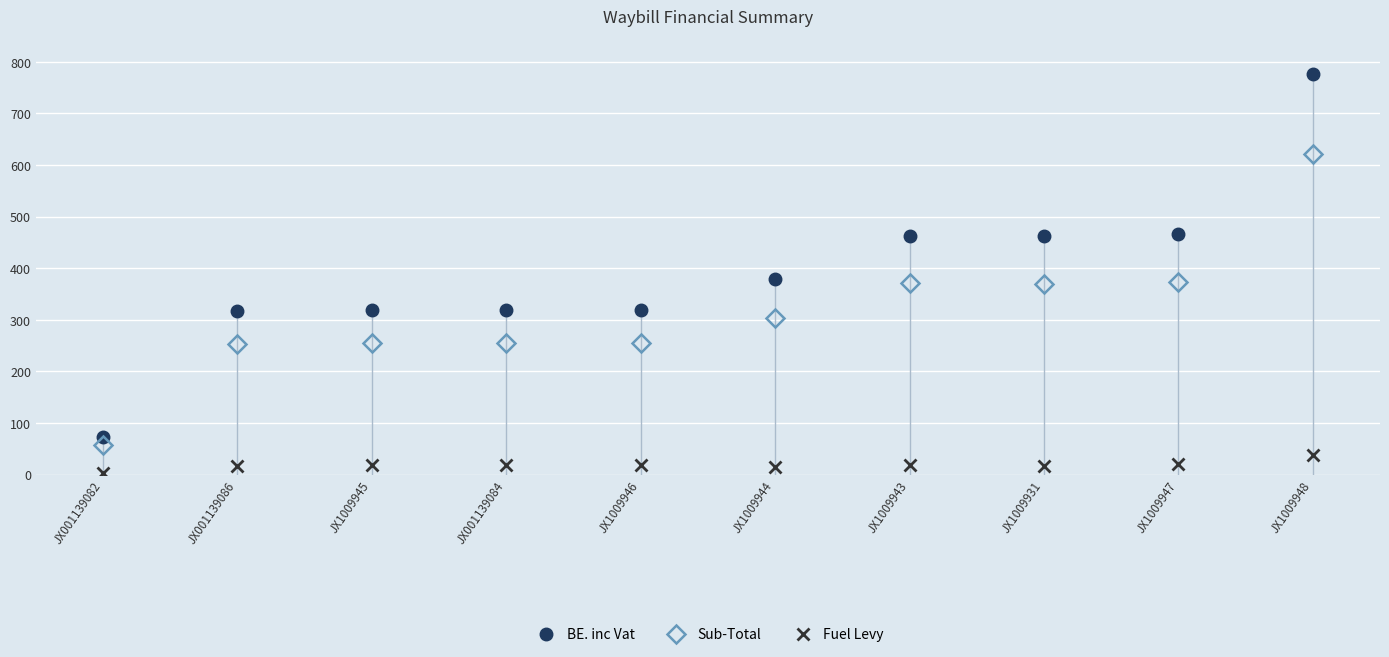

What is the value of the Fuel Levy point at the 6th from the left?

14.9